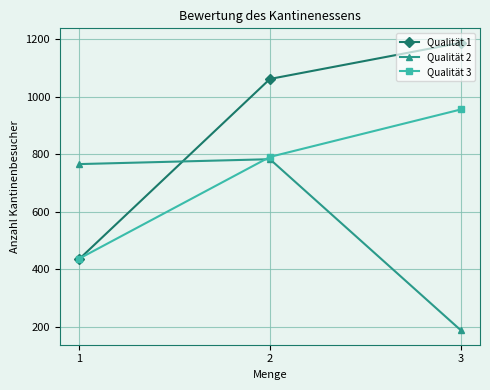

Does the chart display data point markers on the line(s)?

Yes